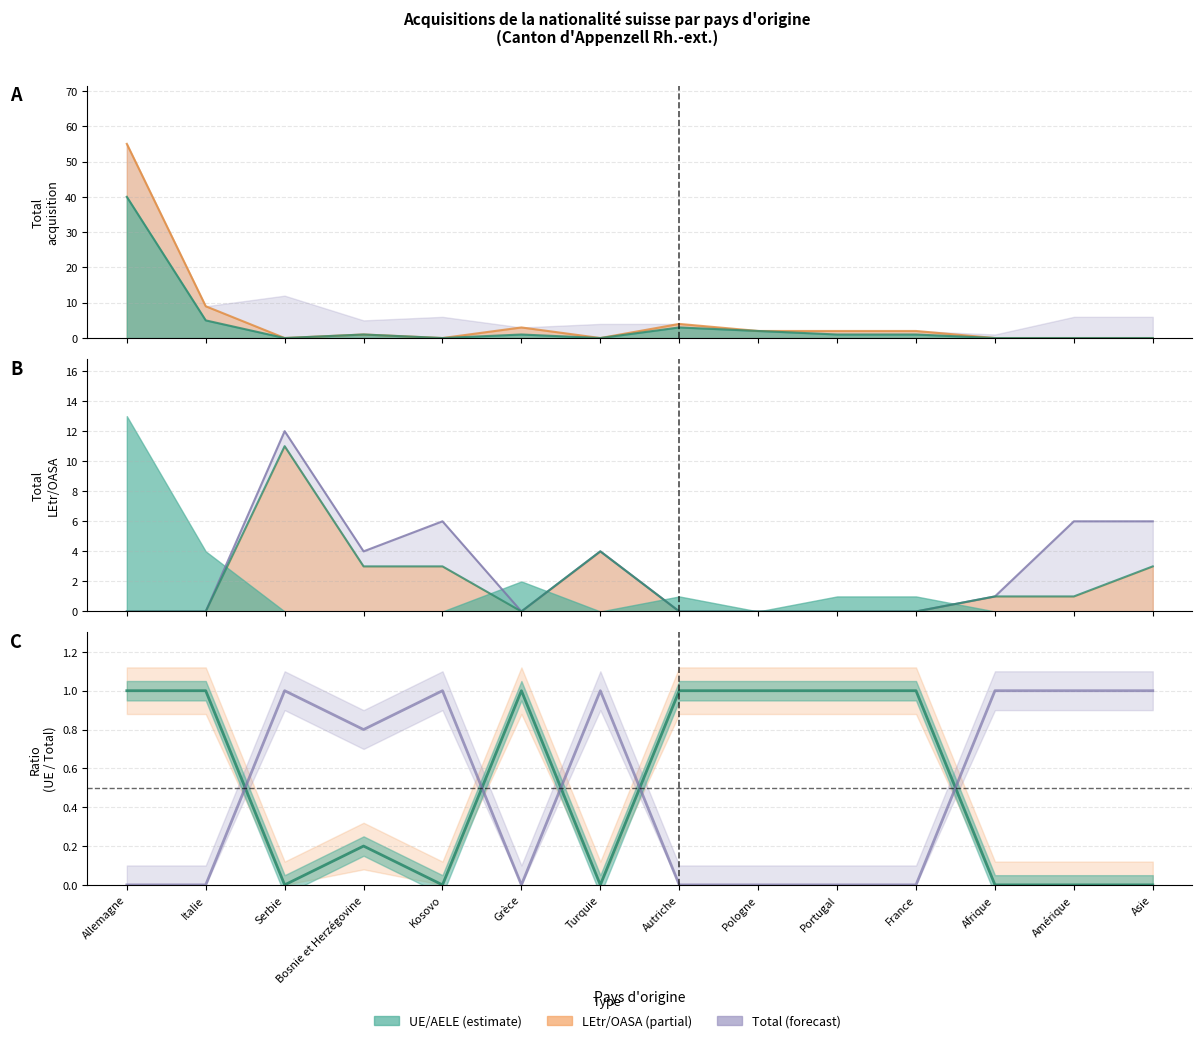

What is the label of the 9th point from the left?

Pologne